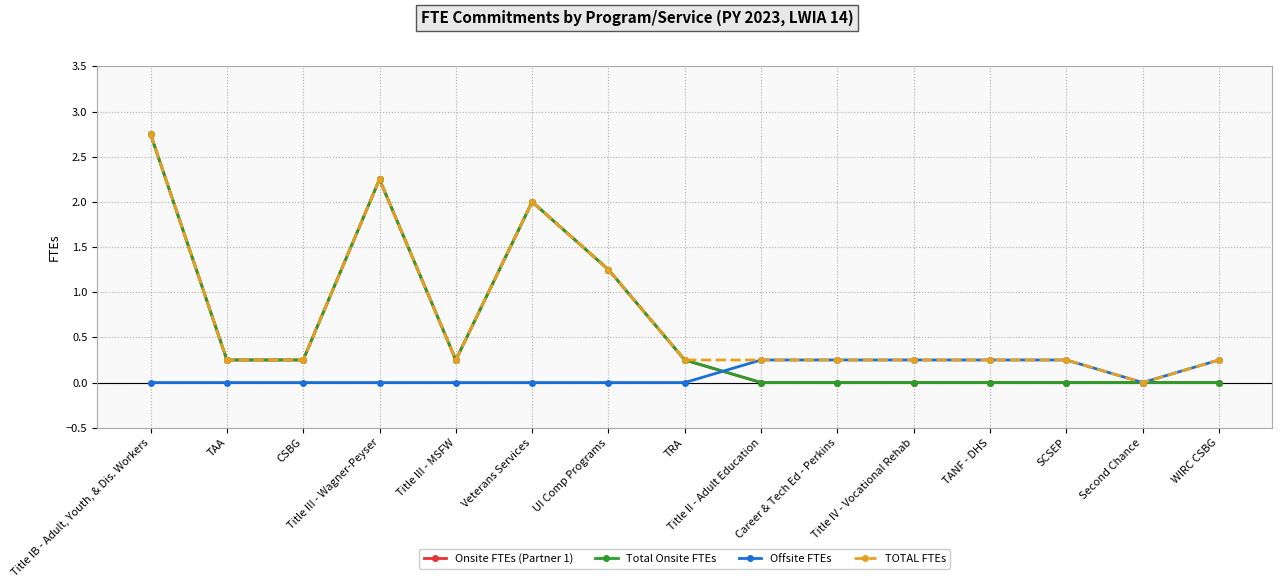

Is this an area chart (filled region under the line)?

No